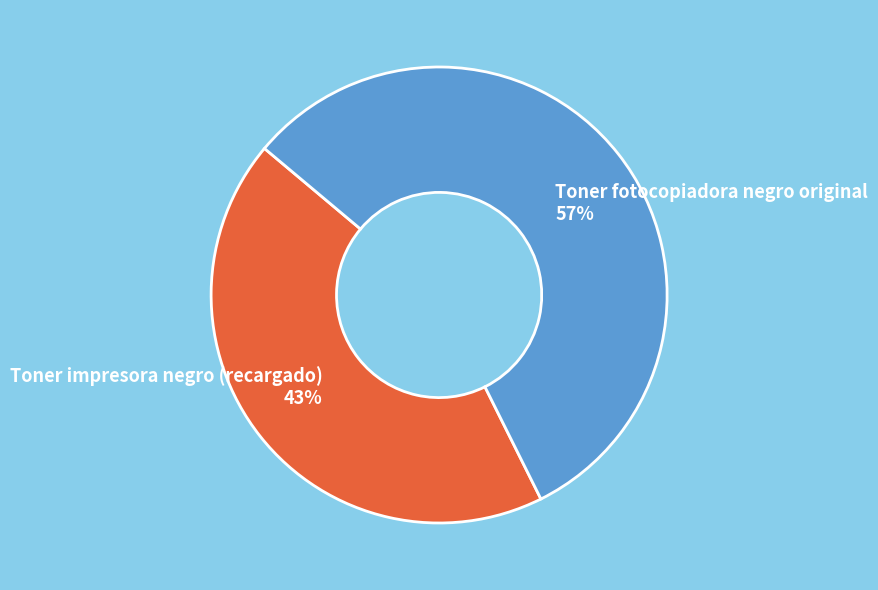

What percentage is the Toner fotocopiadora negro original slice, to the nearest percent?

57%